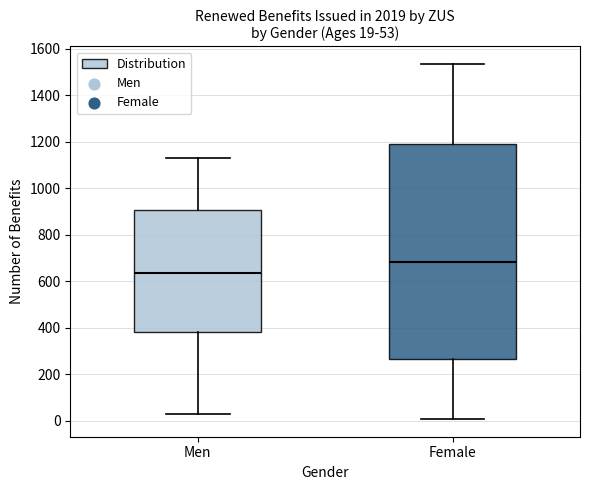

Which box is the tallest, from its lower edge to its upper edge?

Female